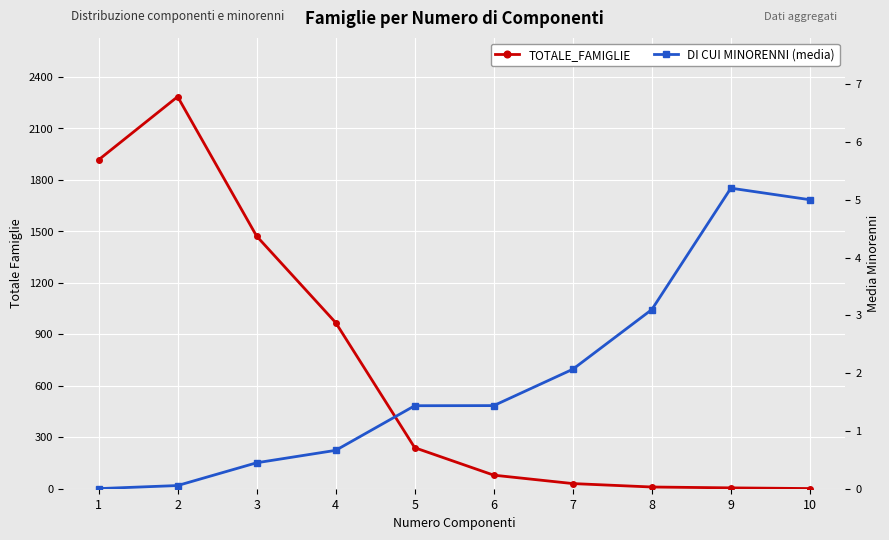

How many interior local peaks does the DI CUI MINORENNI (media) series have?

1